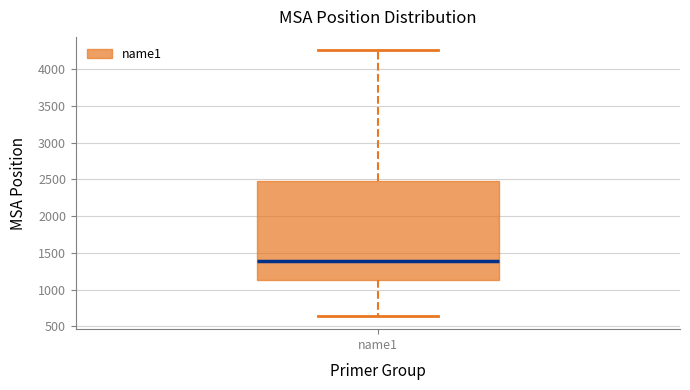

Transcribe this box plot: give where the median line is, the range the box spans, and where the two whiskers end, as read against the y-axis. The values are not printed on the chart, so give them approximately, as read against the axis.

median 1400, box 1150 to 2500, whiskers 650 to 4250